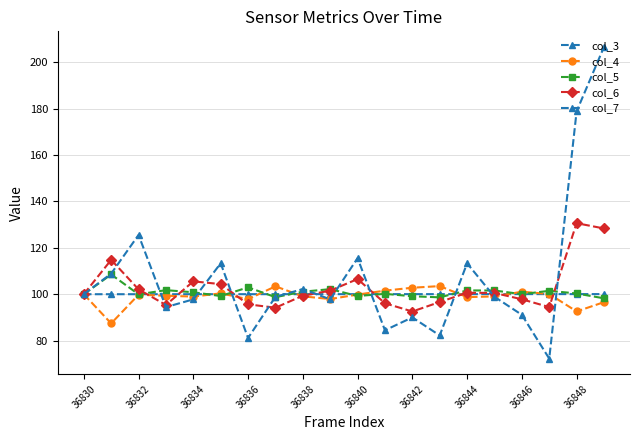

What is the difference between the second highest and minimum values in the col_6 series?

35.8